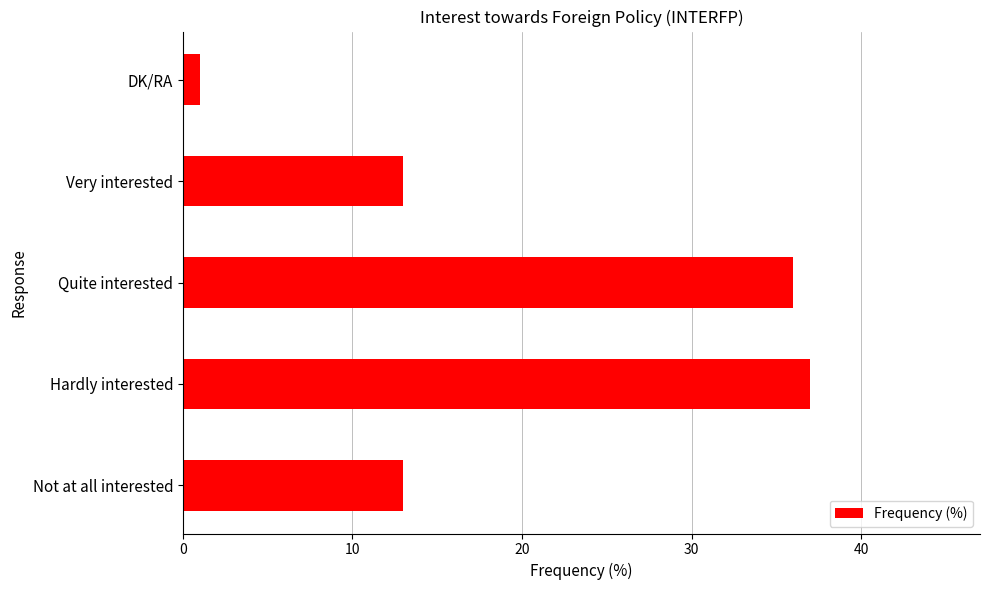

Which label corresponds to the smallest value in the chart?

DK/RA